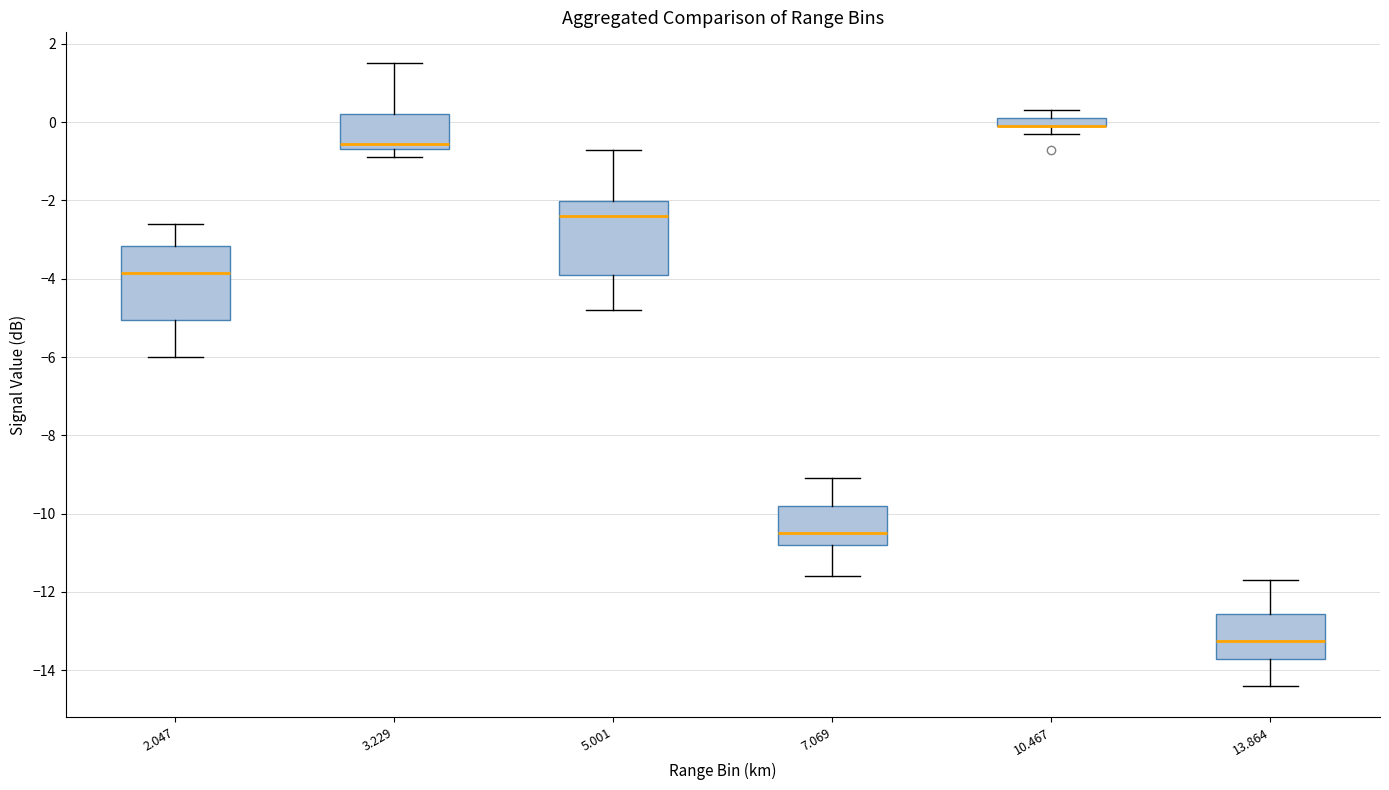

Where does the lower whisker of the box at x = 3.229 end on the y-axis? The values are not printed on the chart, so give them approximately, as read against the axis.

-0.8